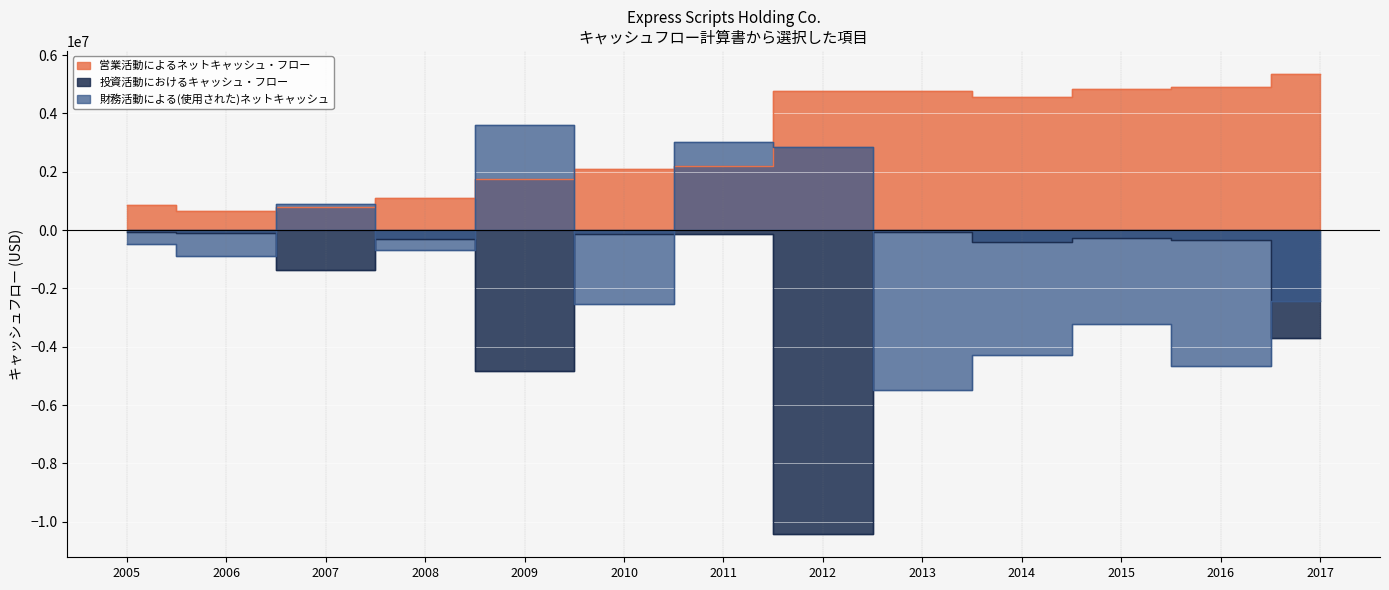

How many values in the 財務活動による(使用された)ネットキャッシュ series are below -904700?

6